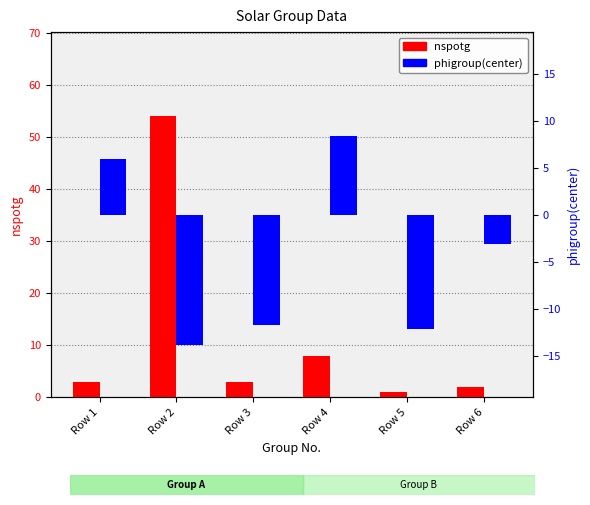

What is the maximum value for nspotg?

54.0